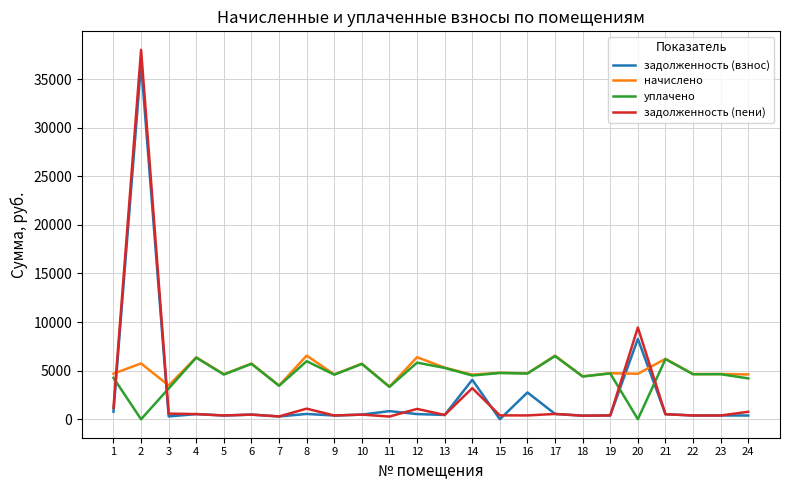

Which category has the highest value across all series?

2